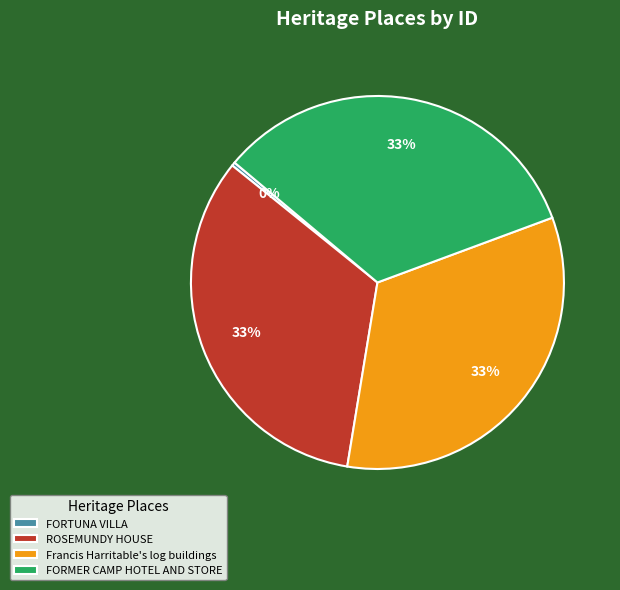

What percentage is the Francis Harritable's log buildings slice, to the nearest percent?

33%